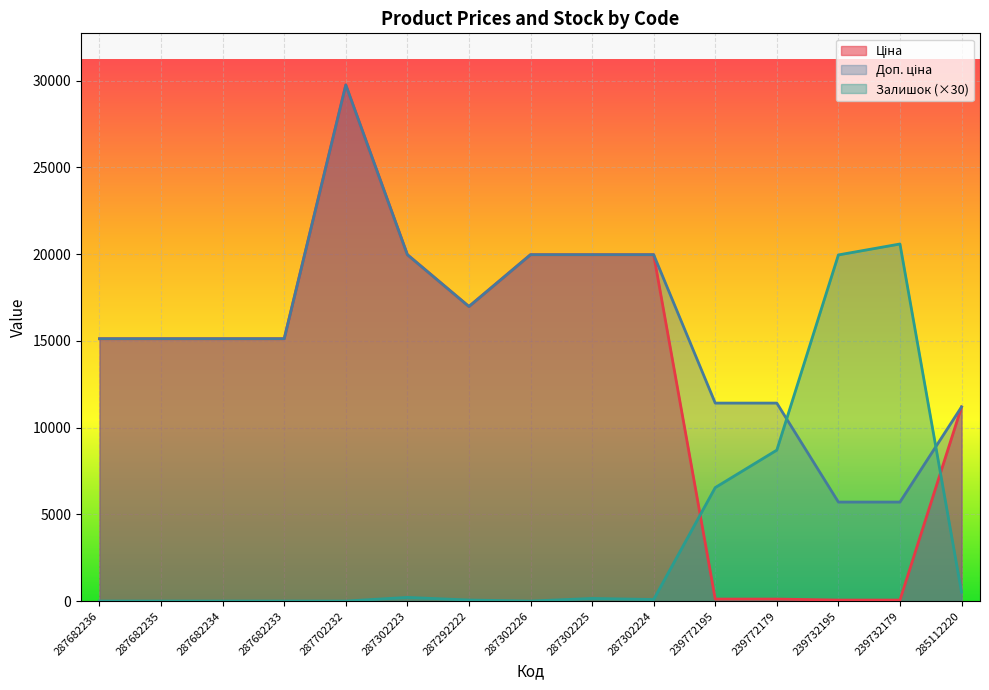

Read the Ціна value at 287682236.

15120.0